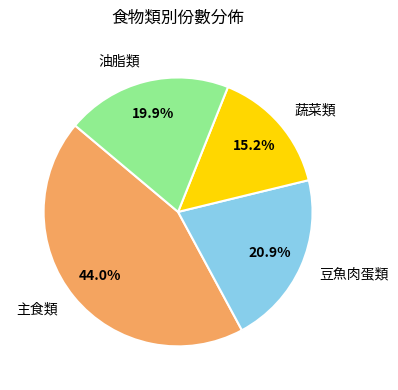

Is there a majority slice in this chart?

No